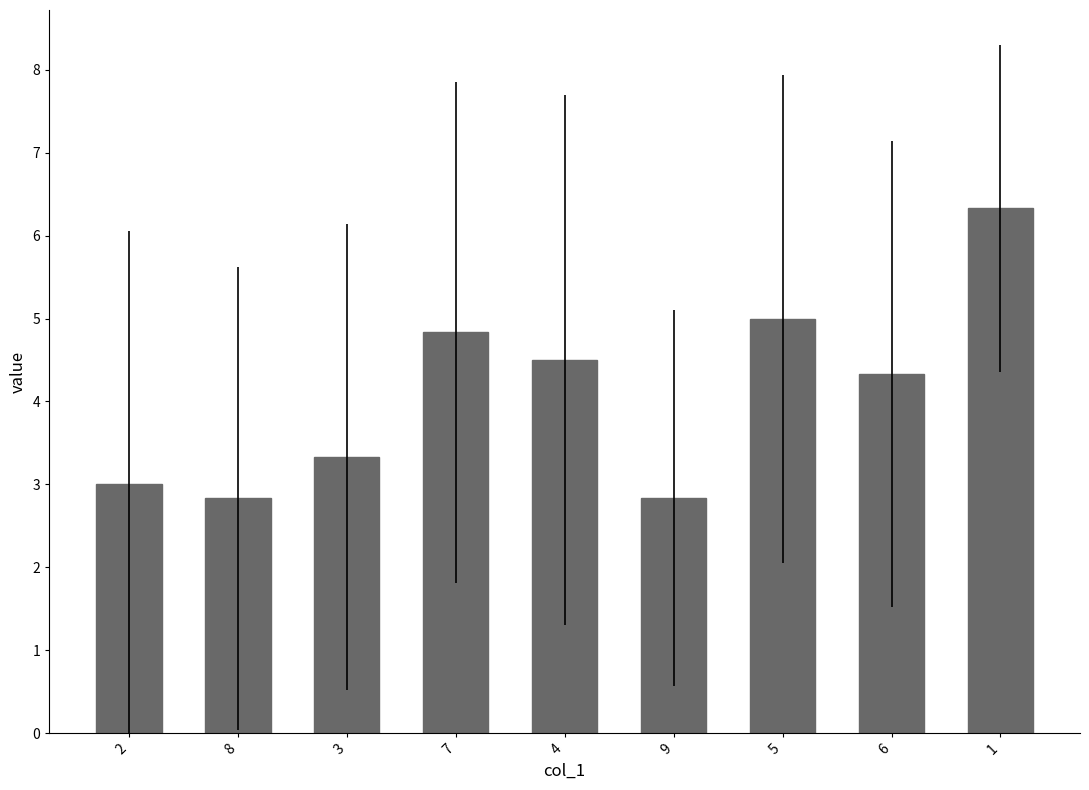

What is the label of the 3rd bar from the right?

5